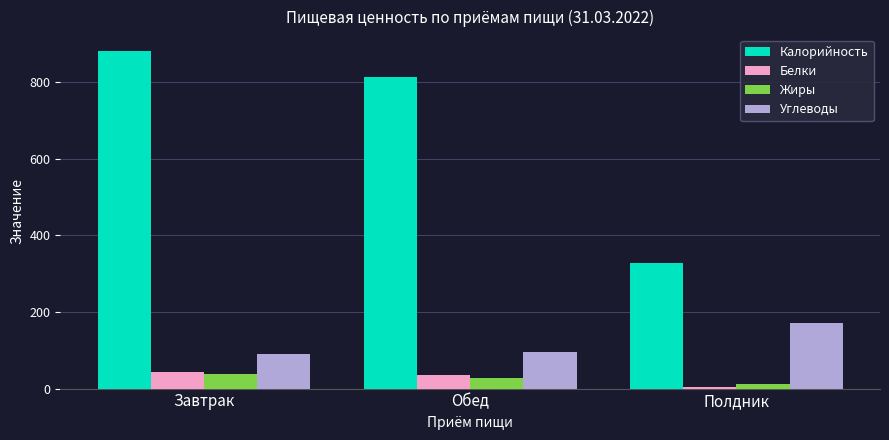

The Жиры series shows 28.1 at Обед. True or false?

True